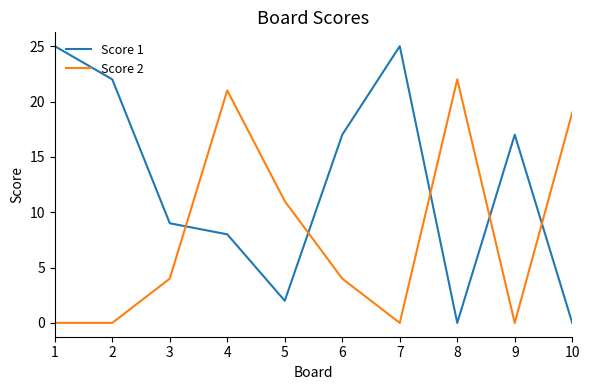

At 7, list the series in order from largest to smallest.

Score 1, Score 2